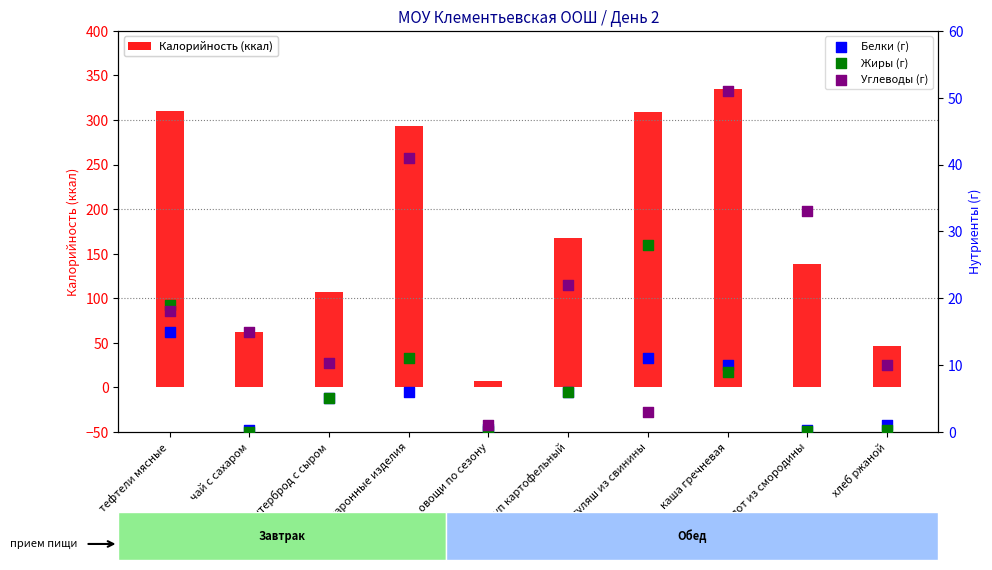

At which category is the sum across all series the highest?

каша гречневая